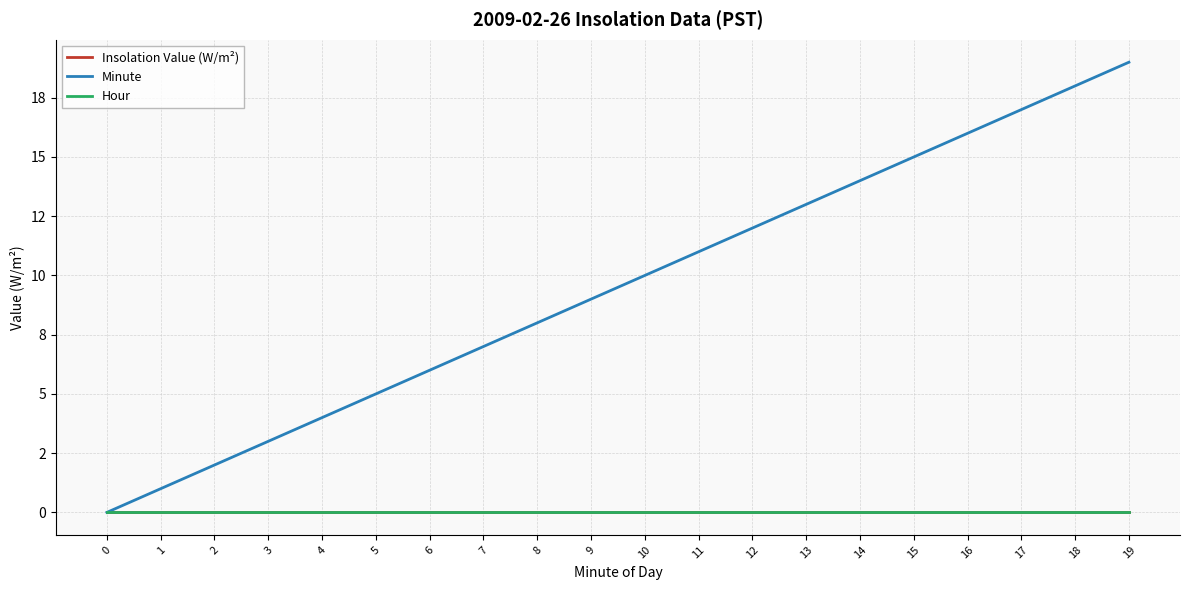

Is this an area chart (filled region under the line)?

No